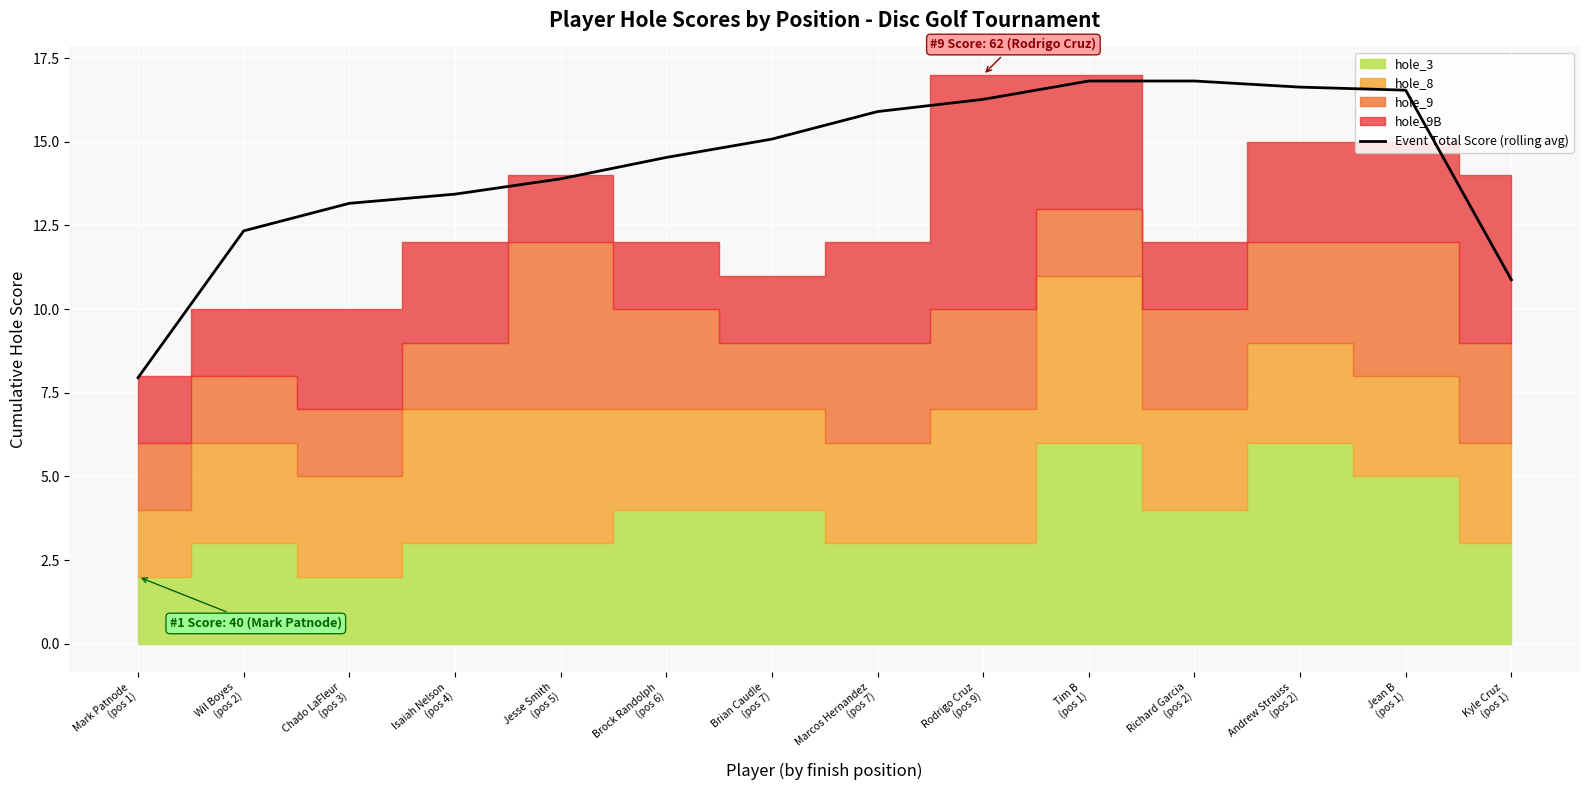

How many values are below 15?

7